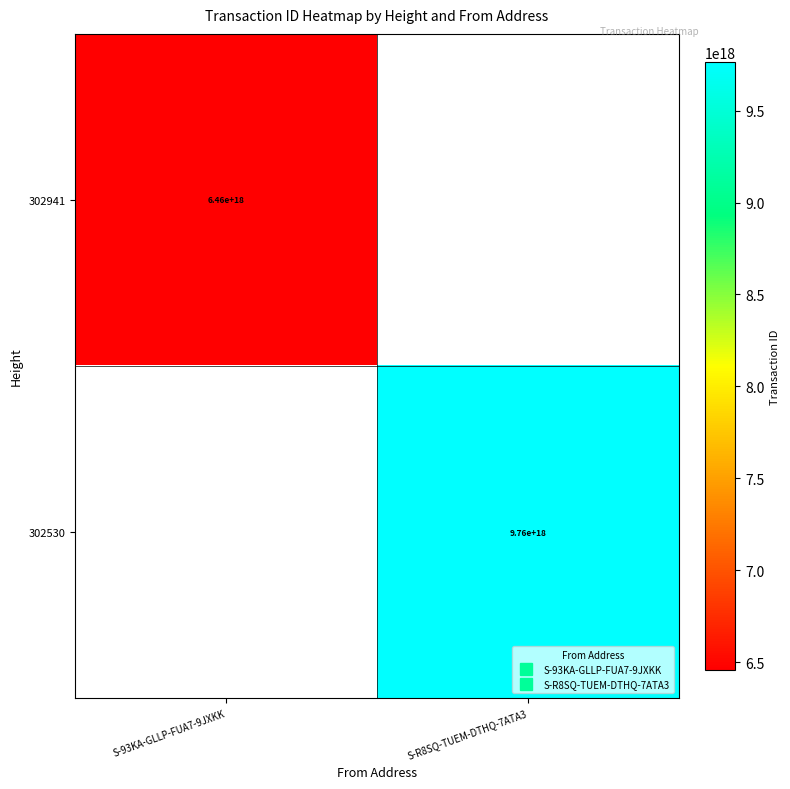

List the labels in order of 302530 value, smallest first.

S-93KA-GLLP-FUA7-9JXKK, S-R8SQ-TUEM-DTHQ-7ATA3